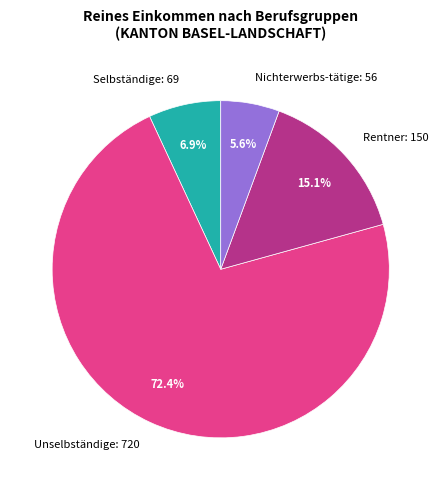

Approximately how many times larger is the value at Nichterwerbs-tätige compared to Unselbständige?

0.1